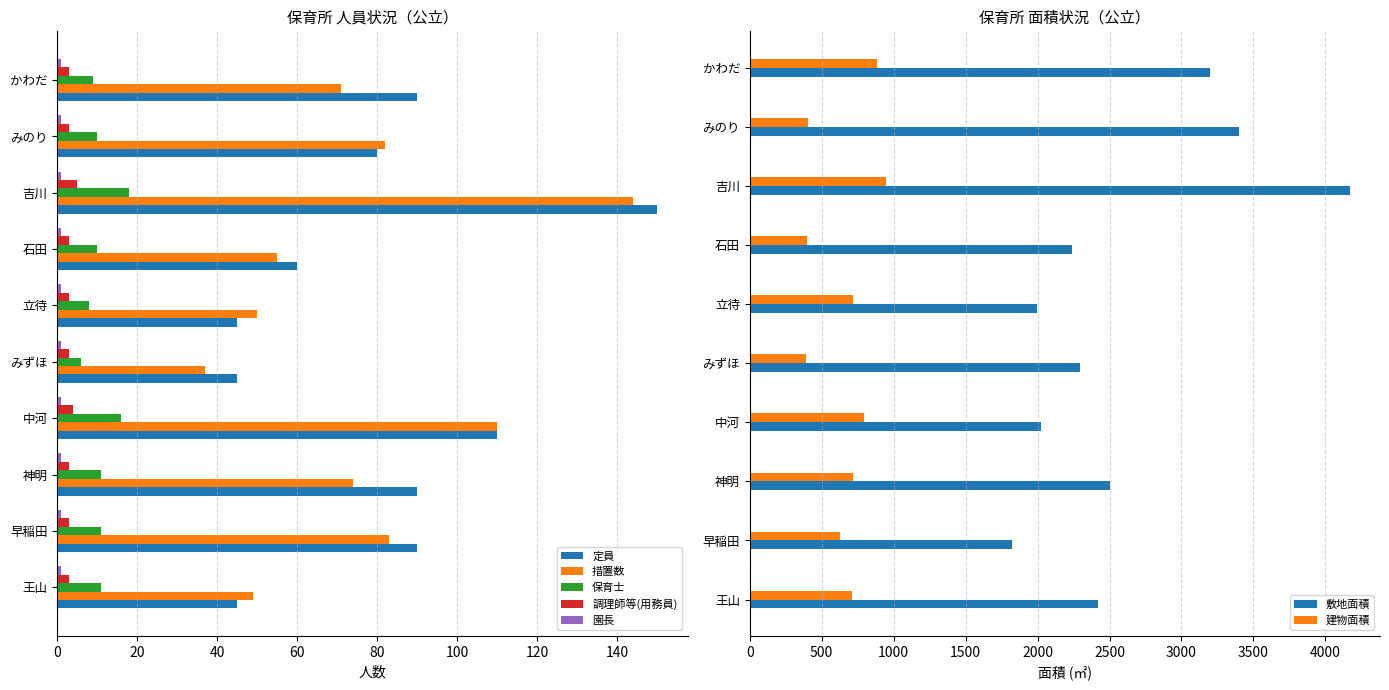

What is the sum of all 調理師等(用務員) values?

33